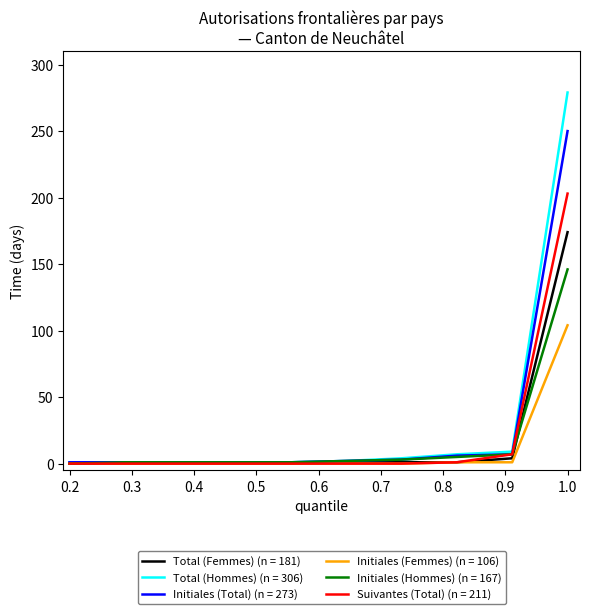

Which series has the largest range (max minus min)?

Total (Hommes) (n = 306)